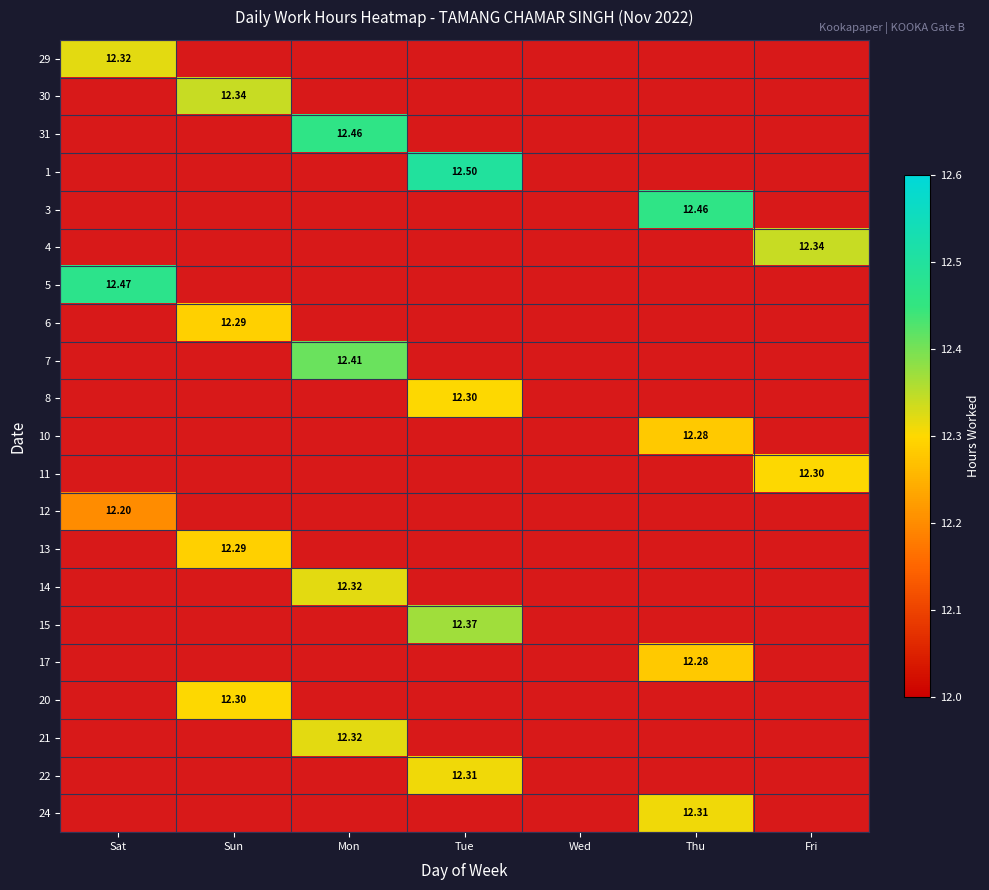

Count the number of data series in this chart.

21